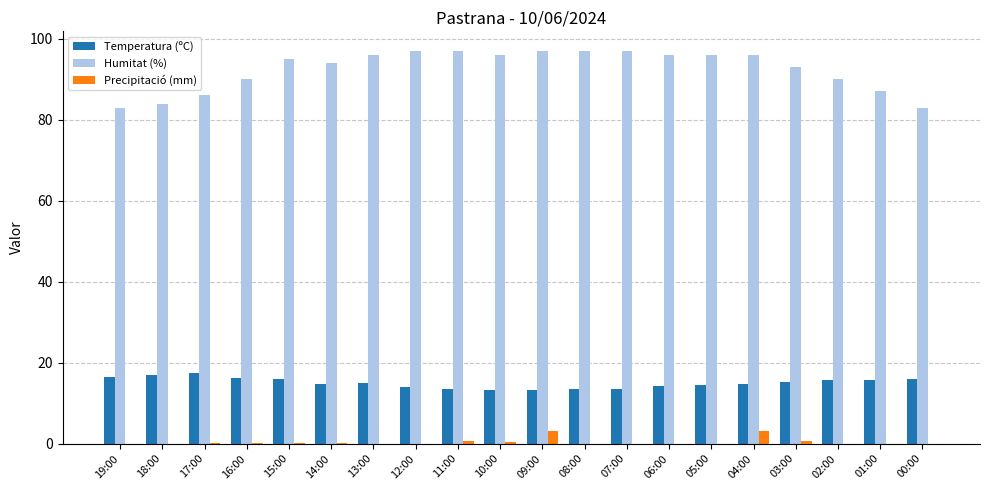

How many data points does each series have?

20